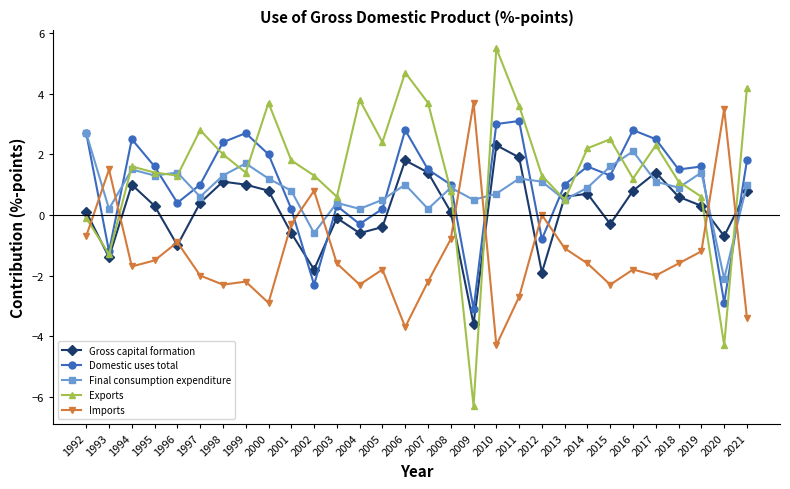

Where does the Domestic uses total series first go above 1?

1992